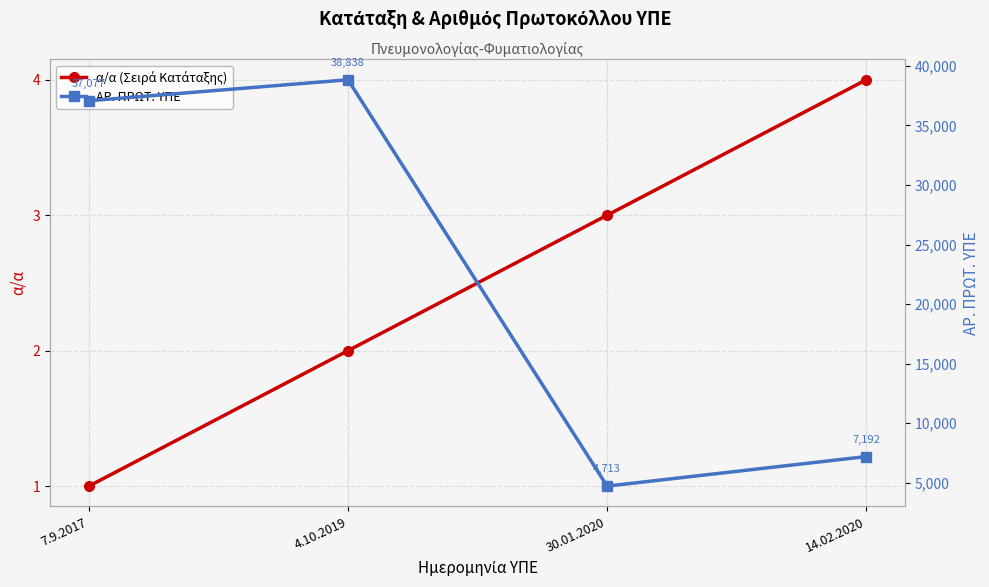

Reading left to right, list all the values displayed in this chart.

α/α (Σειρά Κατάταξης): 1	2	3	4
ΑΡ. ΠΡΩΤ. ΥΠΕ: 37077	38838	4713	7192